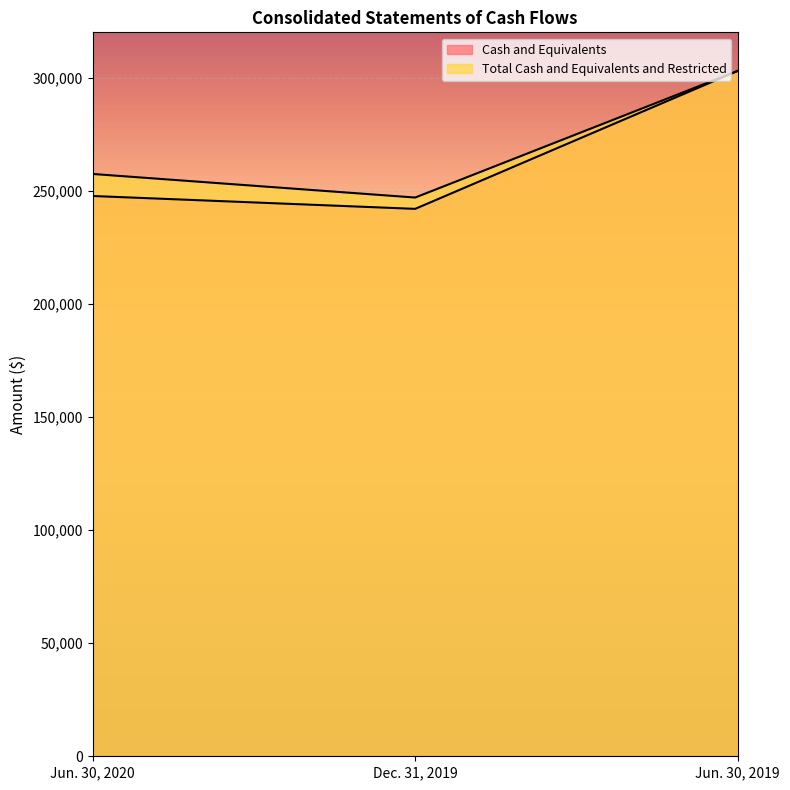

What position from the left is Jun. 30, 2020?

1